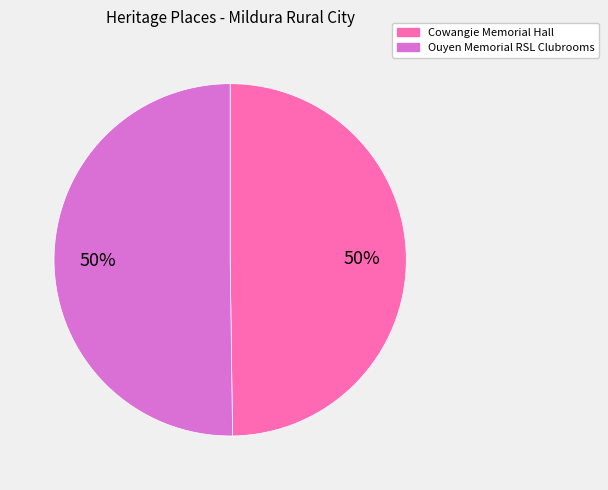

The Cowangie Memorial Hall slice represents 50% of the pie. True or false?

True